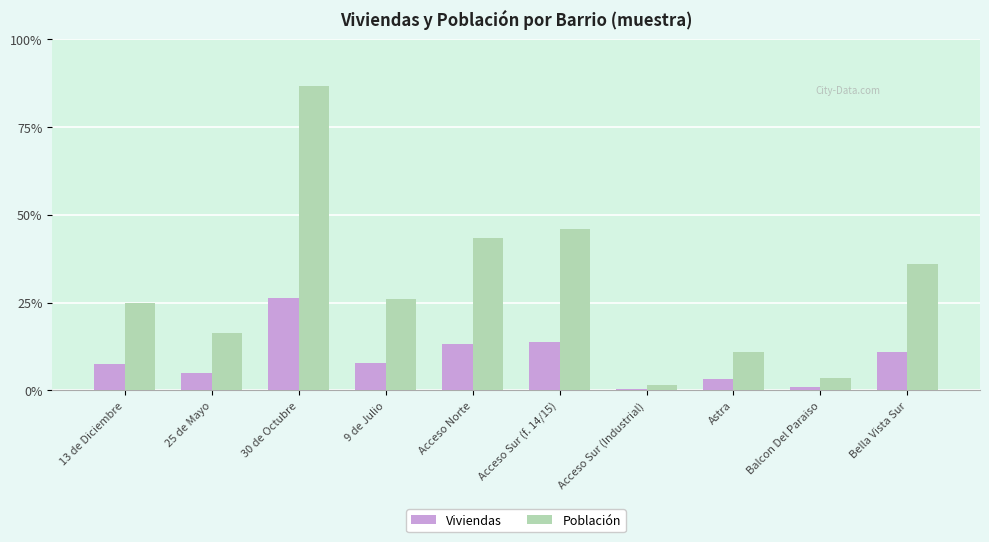

Does the chart contain stacked bars?

No